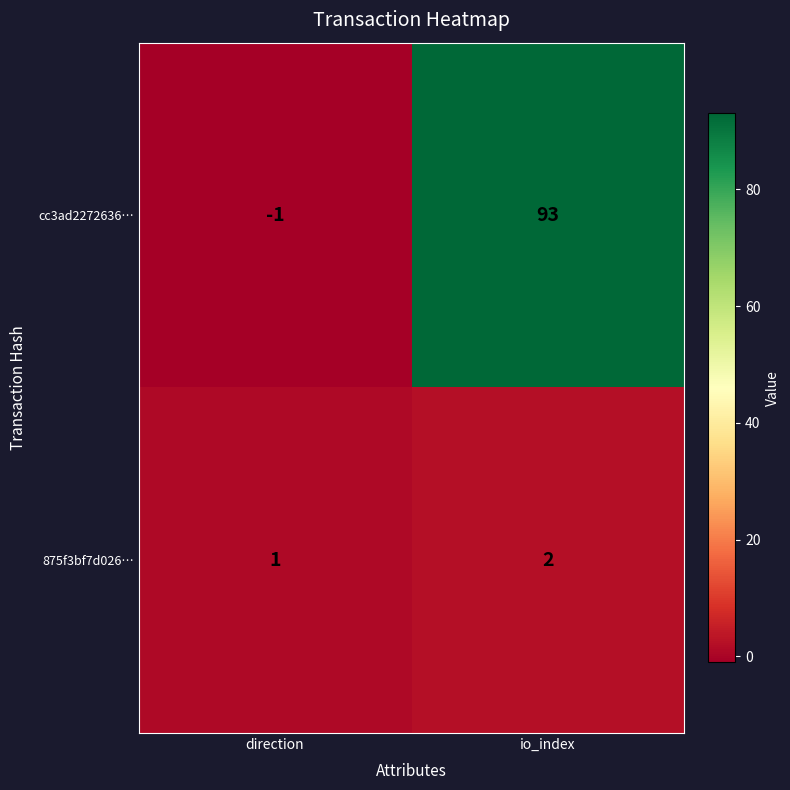

Reading left to right, list all the values displayed in this chart.

cc3ad2272636…: direction=-1	io_index=93
875f3bf7d026…: direction=1	io_index=2